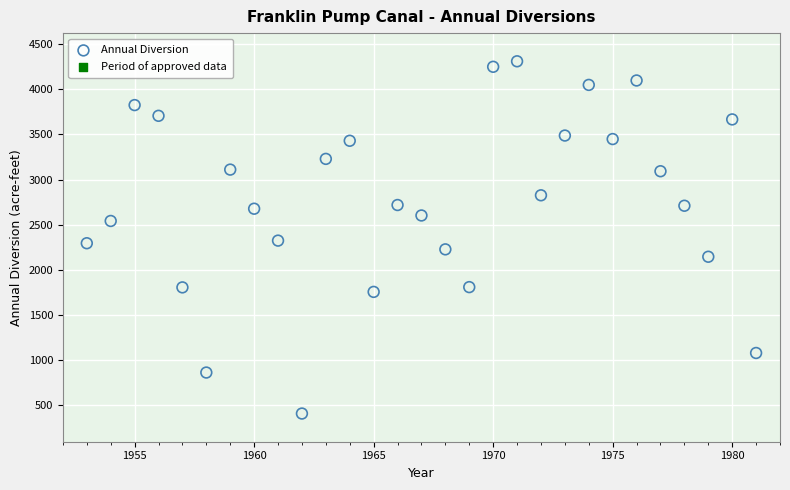

What is the range of X values (max minus min)?

28